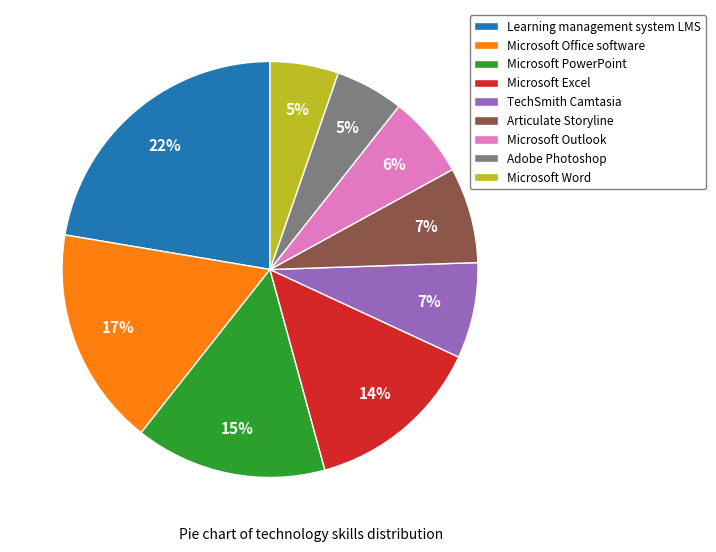

To the nearest percent, what percentage of the pie is Articulate Storyline?

7%